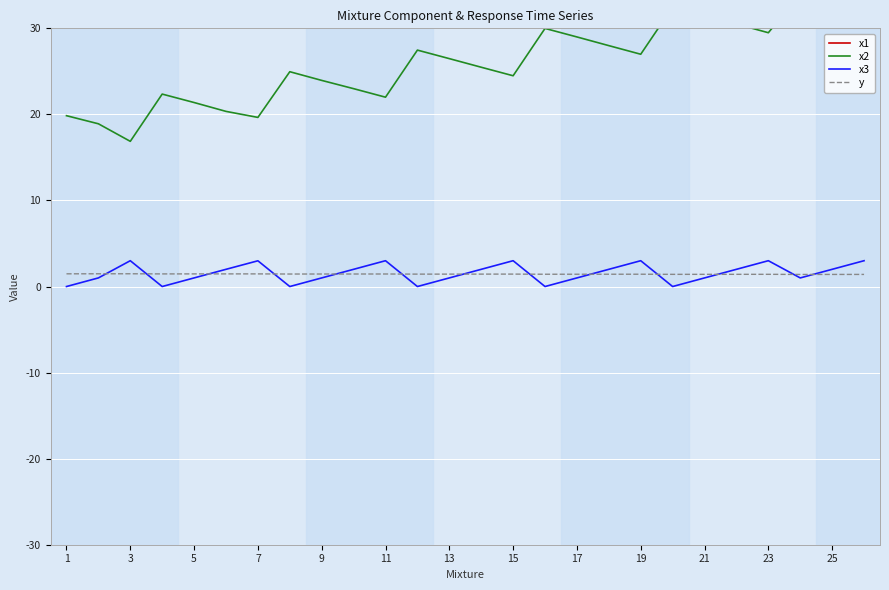

The value of y at 15 is 1.4. True or false?

True